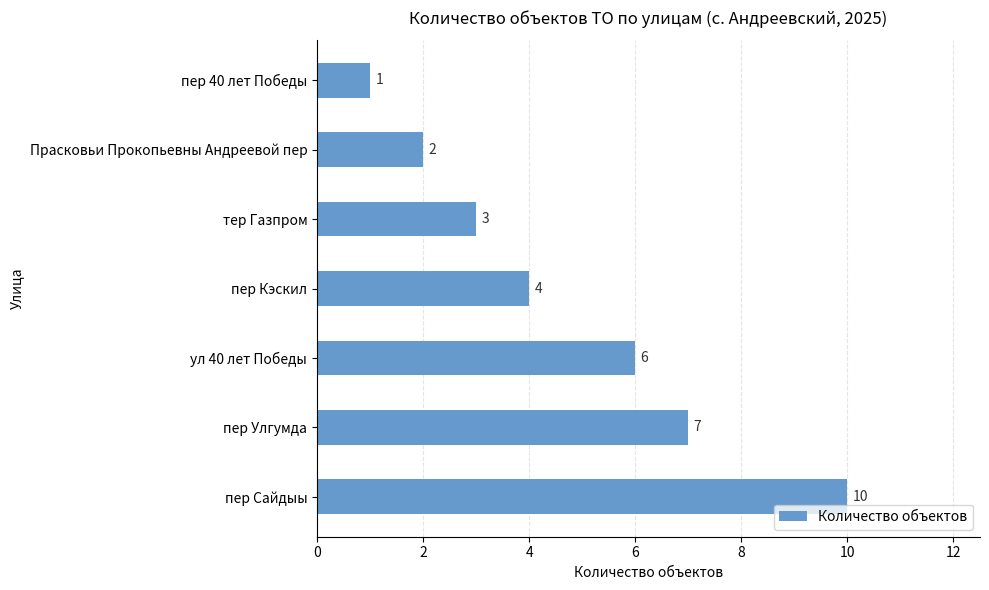

What is the smallest value displayed?

1